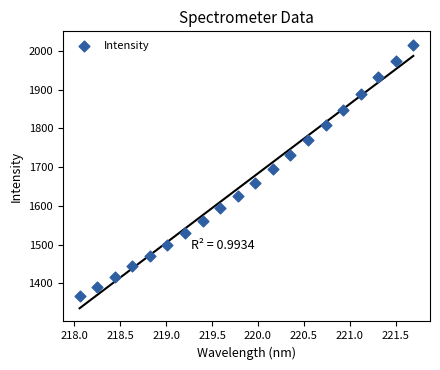

What is the range of Y values (max minus min)?

651.2